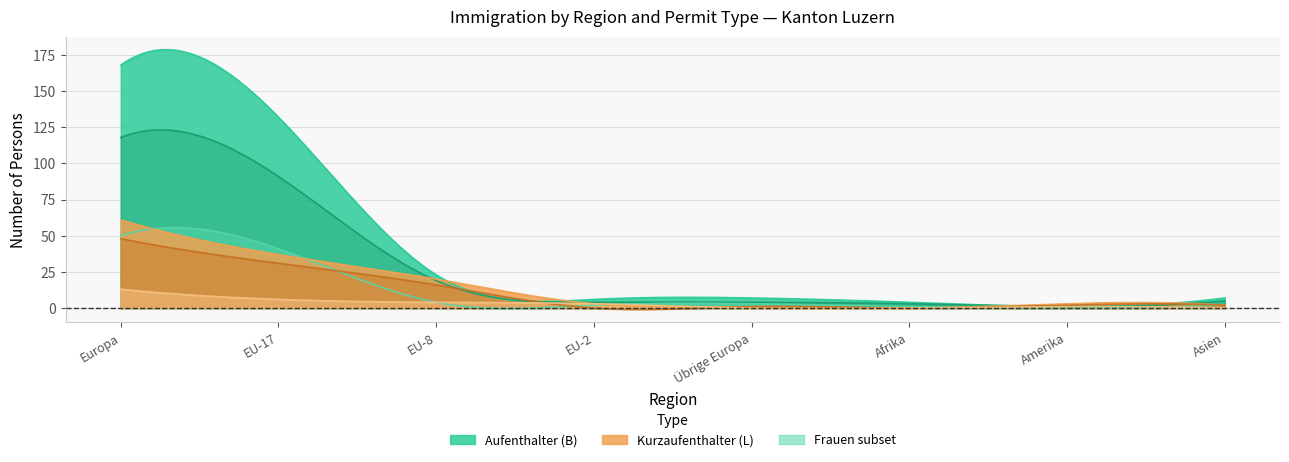

What position from the left is EU-17?

2